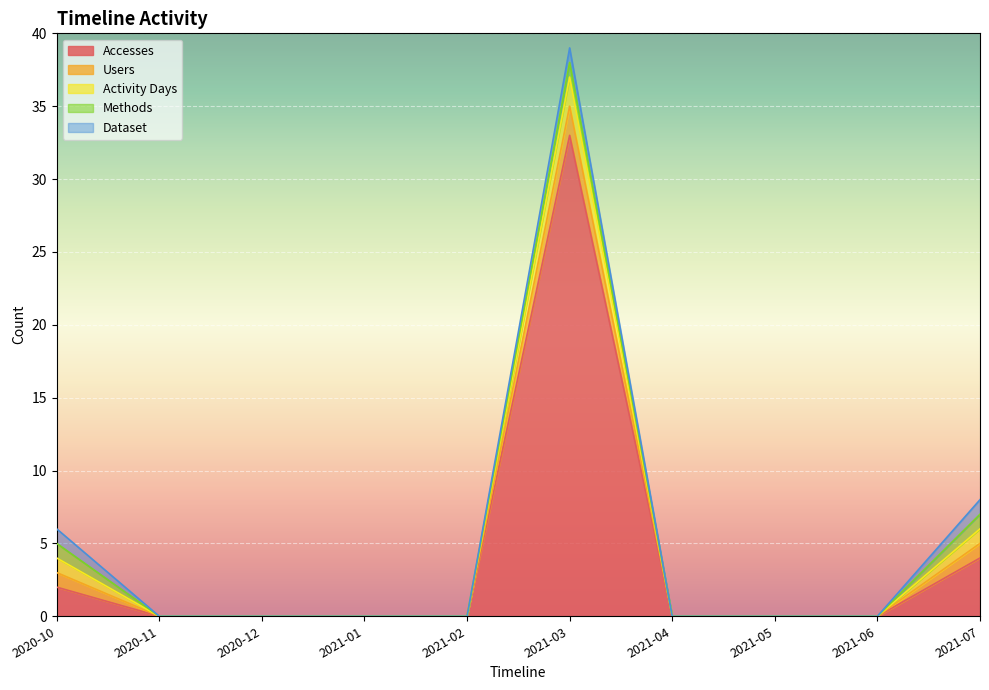

Which has a higher value, 2020-10 or 2021-05?

2020-10